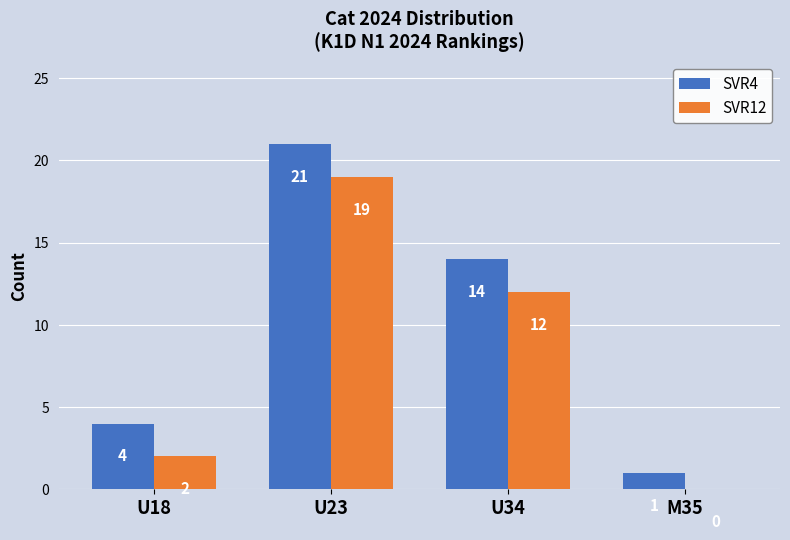

Are the bars horizontal?

No